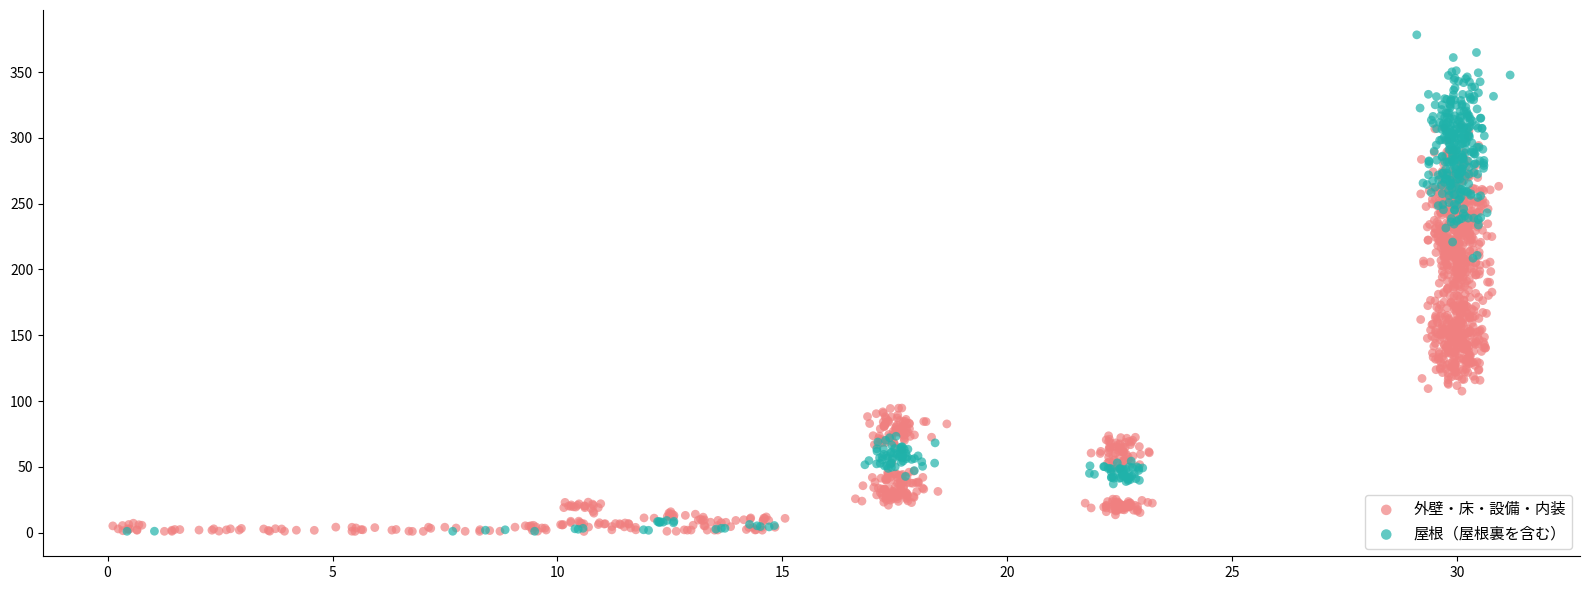

Which series has the widest spread of Y values?

屋根（屋根裏を含む）